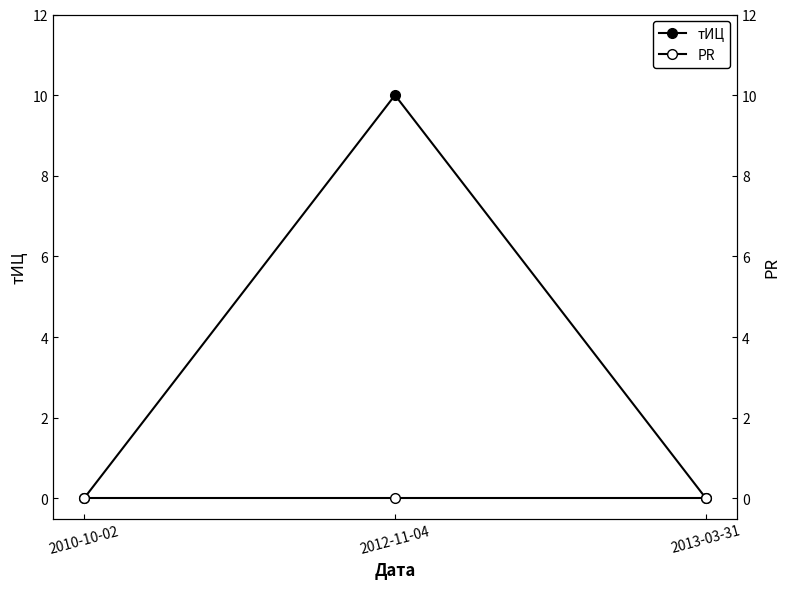

Reading left to right, what are all the values shown in this chart?

тИЦ: 2010-10-02=0	2012-11-04=10	2013-03-31=0
PR: 2010-10-02=0	2012-11-04=0	2013-03-31=0